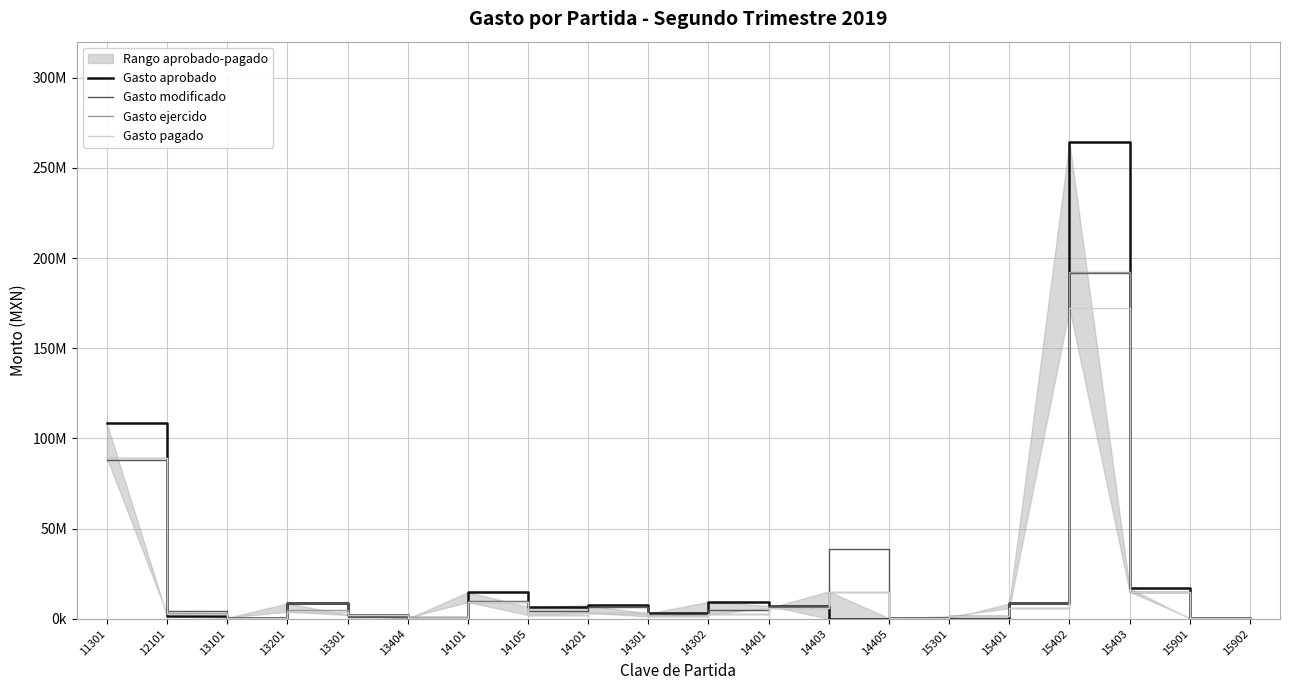

What is the value of the Gasto ejercido point at the 15th from the left?

1512056.9